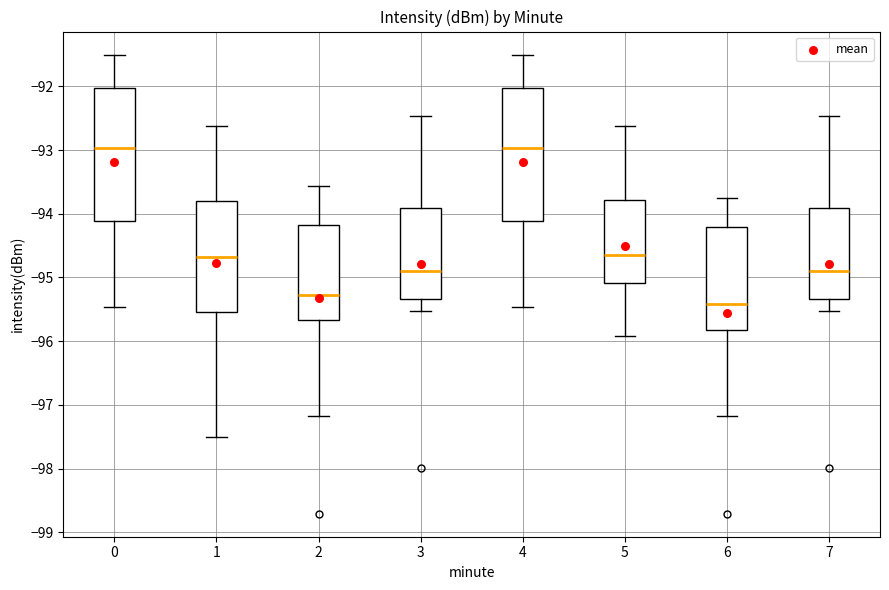

Reading left to right, read every box against the y-axis: the position of its median line, the range the box covers, and the ends of its whiskers. The values are not printed on the chart, so give them approximately, as read against the axis.

0: median -93.0, box -94.1 to -92.0, whiskers -95.5 to -91.5
1: median -94.7, box -95.5 to -93.8, whiskers -97.5 to -92.6
2: median -95.3, box -95.7 to -94.2, whiskers -97.2 to -93.6
3: median -94.9, box -95.3 to -93.9, whiskers -95.5 to -92.5
4: median -93.0, box -94.1 to -92.0, whiskers -95.5 to -91.5
5: median -94.7, box -95.1 to -93.8, whiskers -95.9 to -92.6
6: median -95.4, box -95.8 to -94.2, whiskers -97.2 to -93.8
7: median -94.9, box -95.3 to -93.9, whiskers -95.5 to -92.5